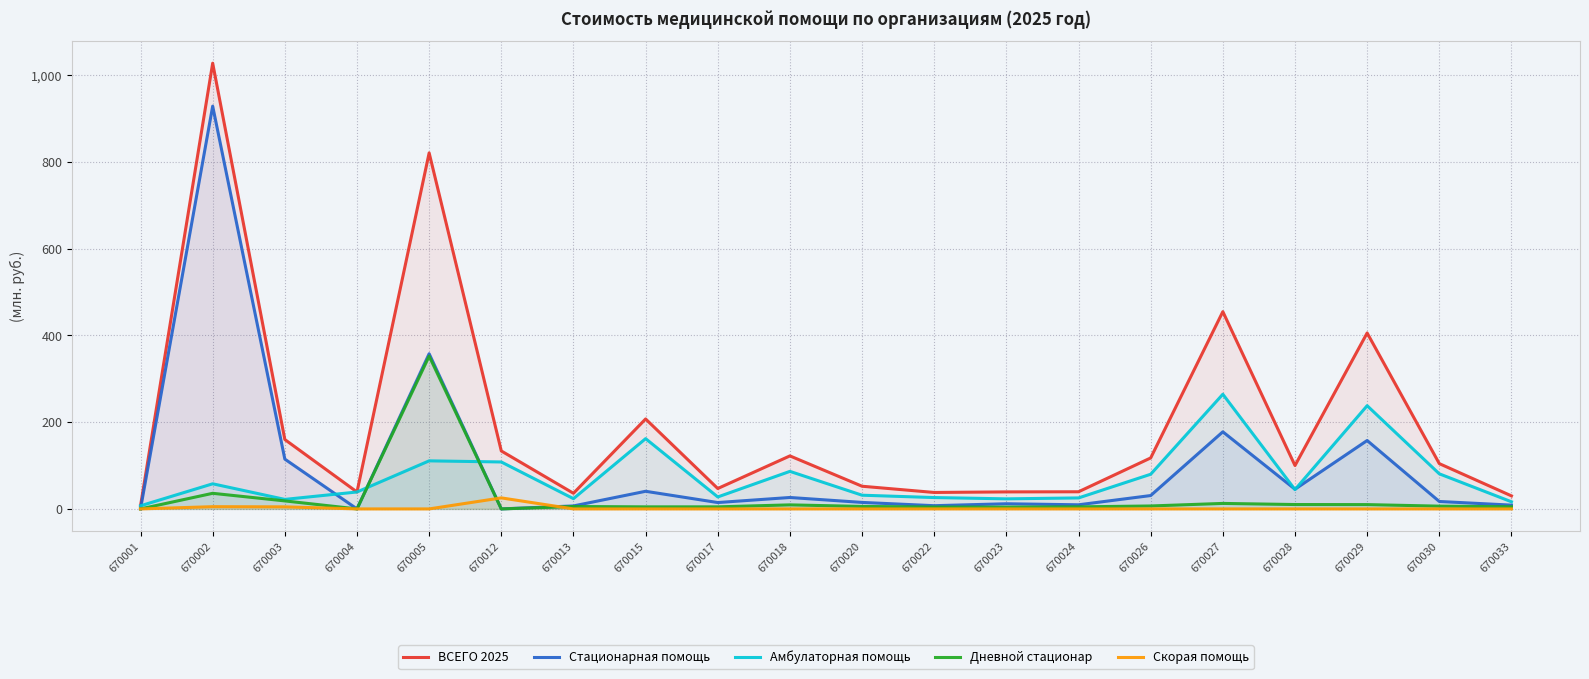

What is the sum of the ВСЕГО 2025 values at 670003 and 670018?

282.3